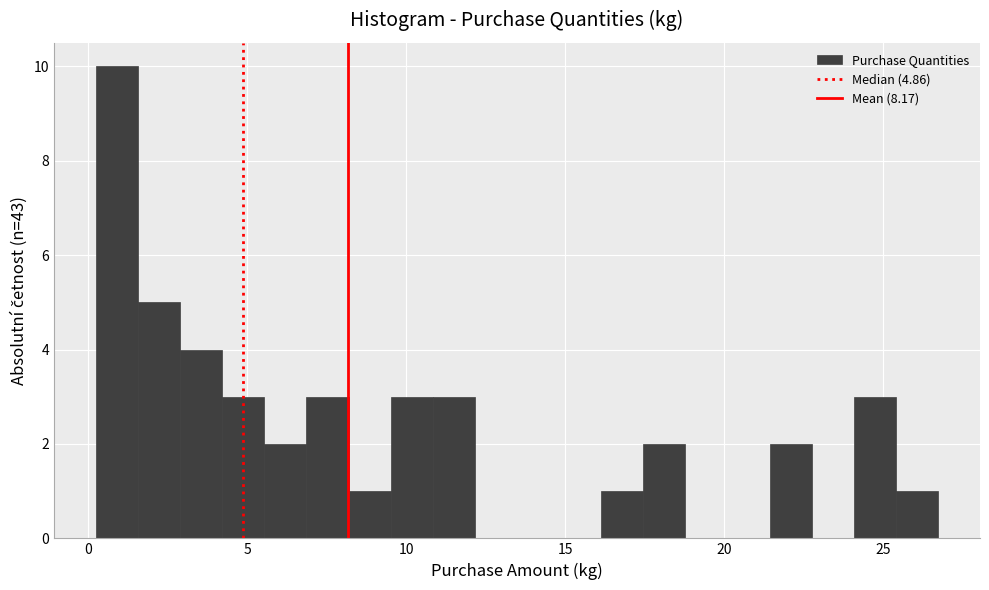

Around what value on the x-axis is the tallest bar? Give the approximate position of its centre, as read against the axis.

1.0